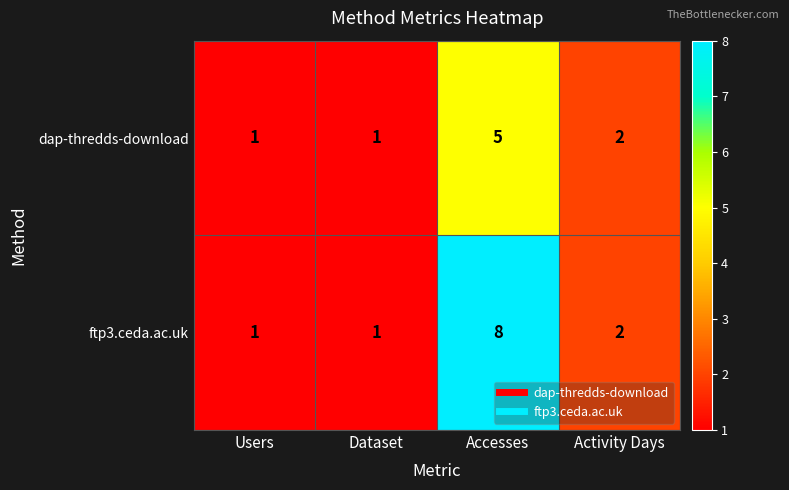

True or false: dap-thredds-download has a value of 1 at Activity Days.

False